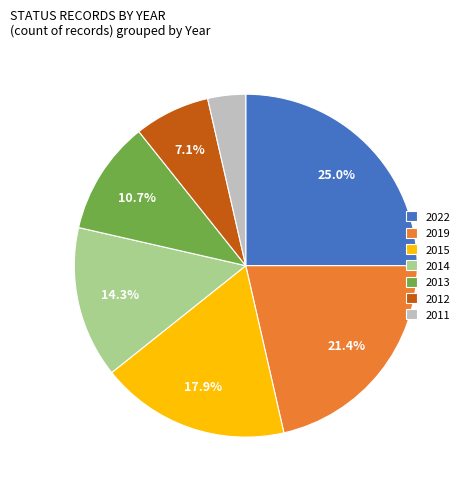

Is it true that 2022 is 35% of the pie?

False